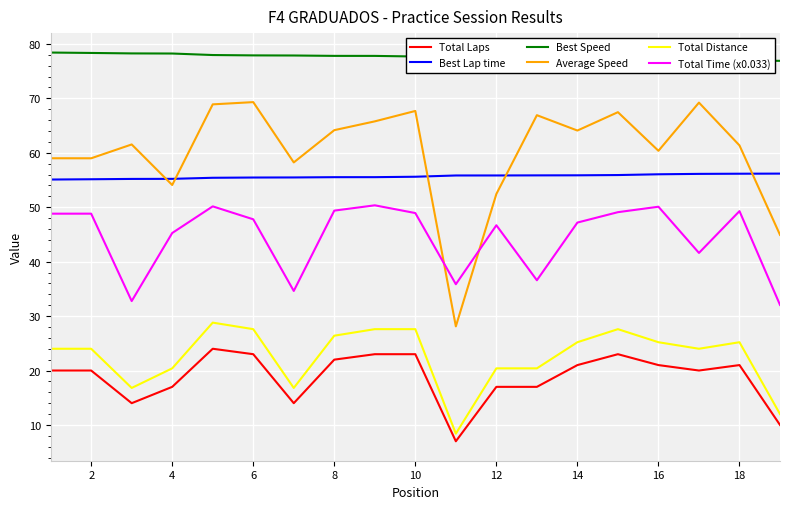

What is the maximum value shown in the chart?

78.4